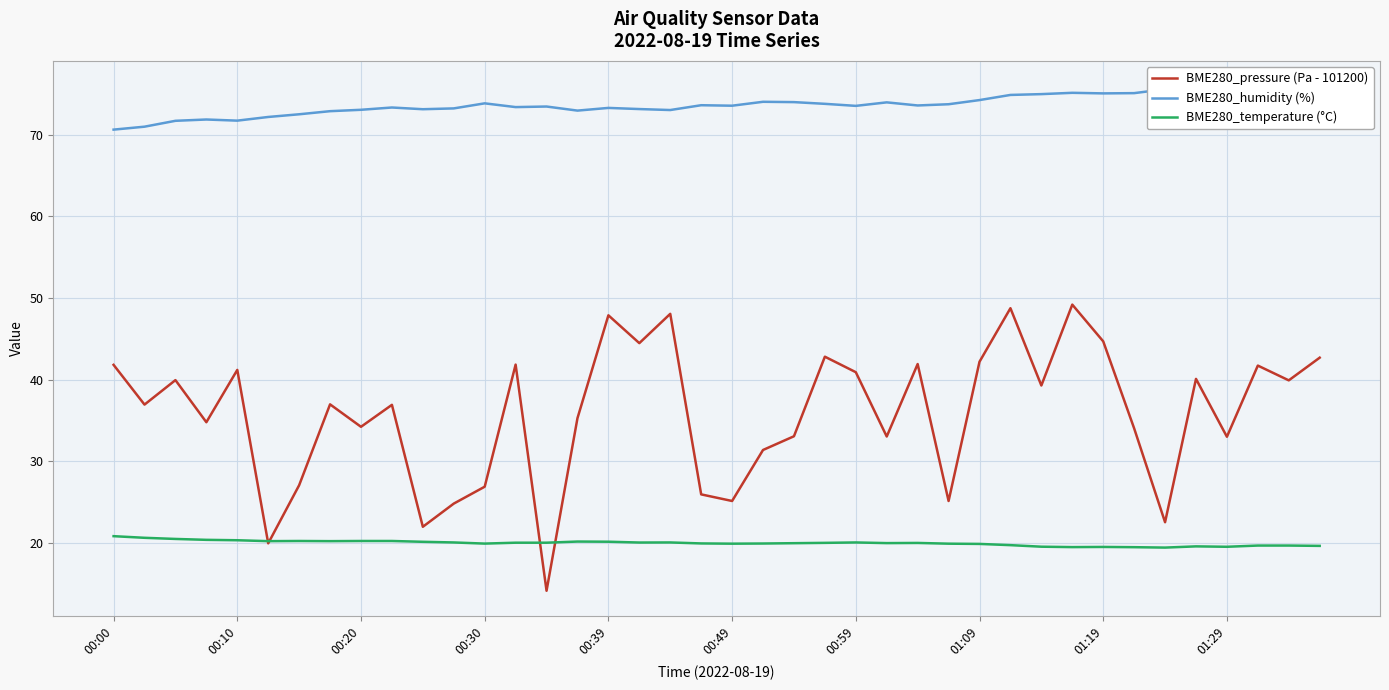

True or false: BME280_humidity (%) and BME280_temperature (°C) cross at least once.

False